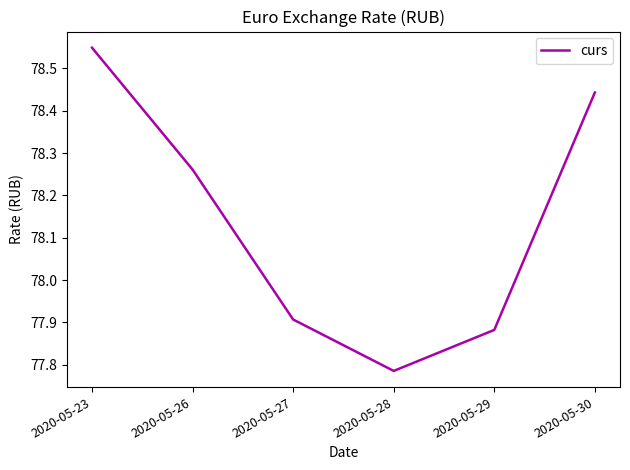

True or false: the data has more than 0 interior local peaks.

False